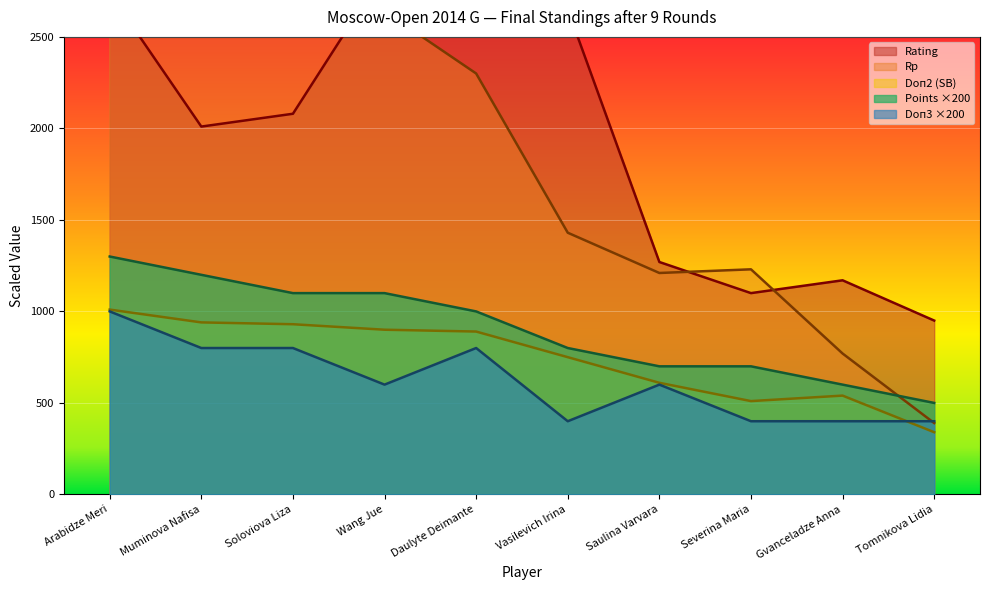

What is the average value of the Rp series?

1938